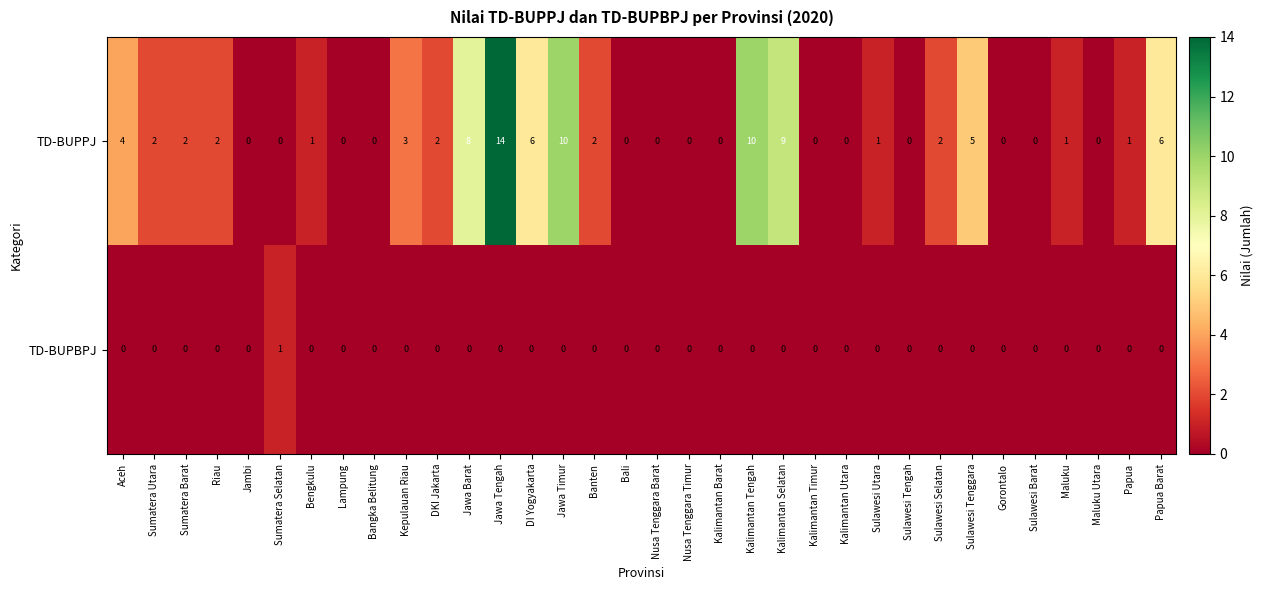

The value of TD-BUPPJ at Maluku is 1. True or false?

True